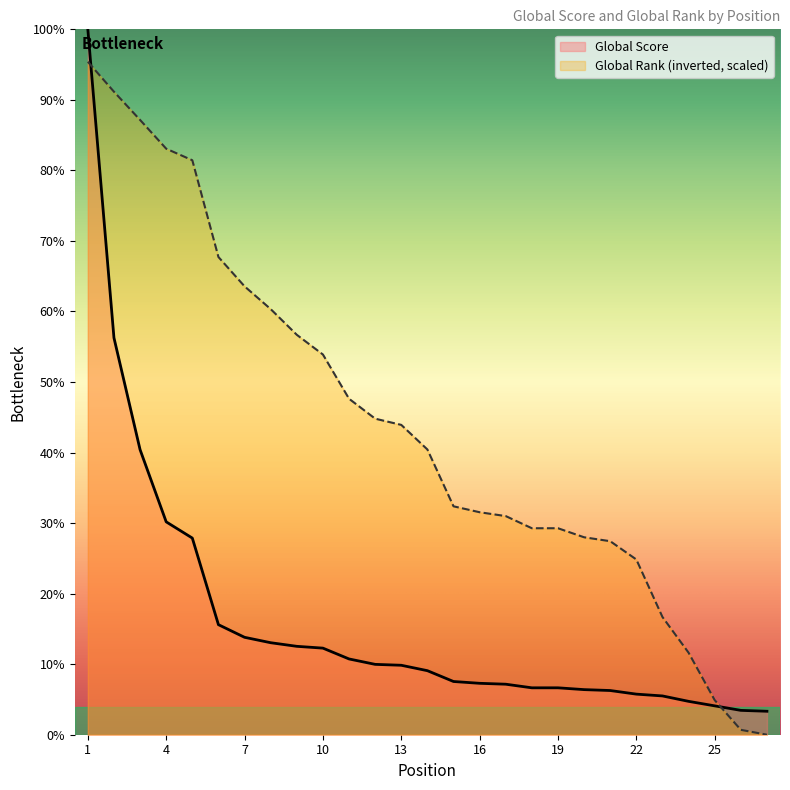

Which label corresponds to the largest value in the chart?

1